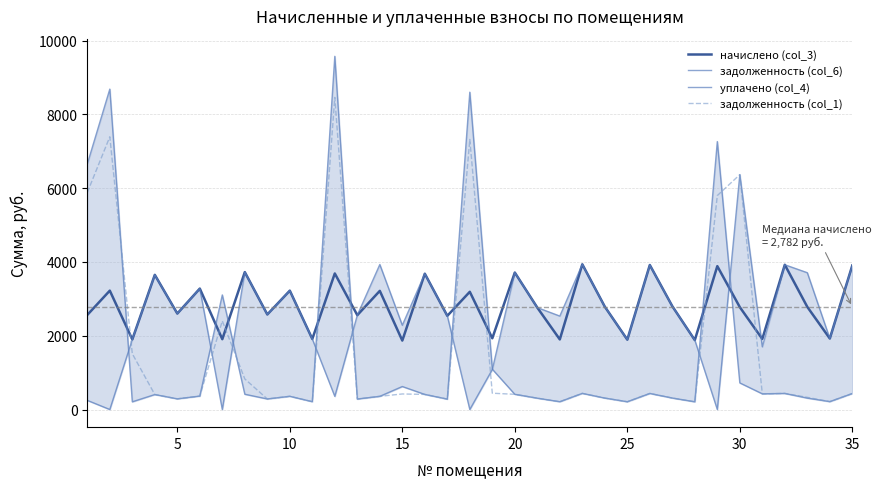

True or false: задолженность (col_1) and уплачено (col_4) intersect in this chart.

True